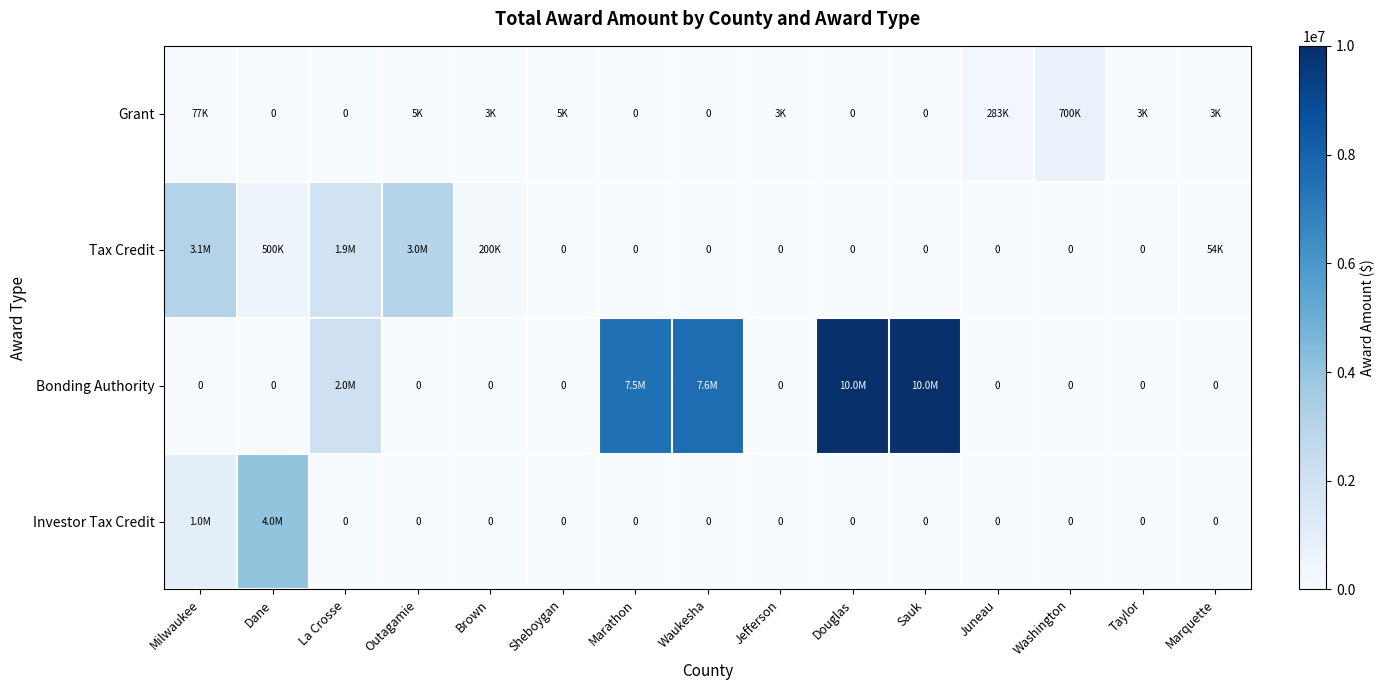

True or false: Bonding Authority has a value of 0 at Sheboygan.

True